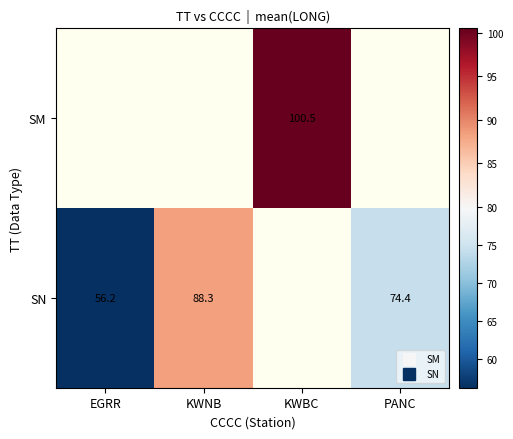

Is it true that SN equals 88.3 at KWNB?

True